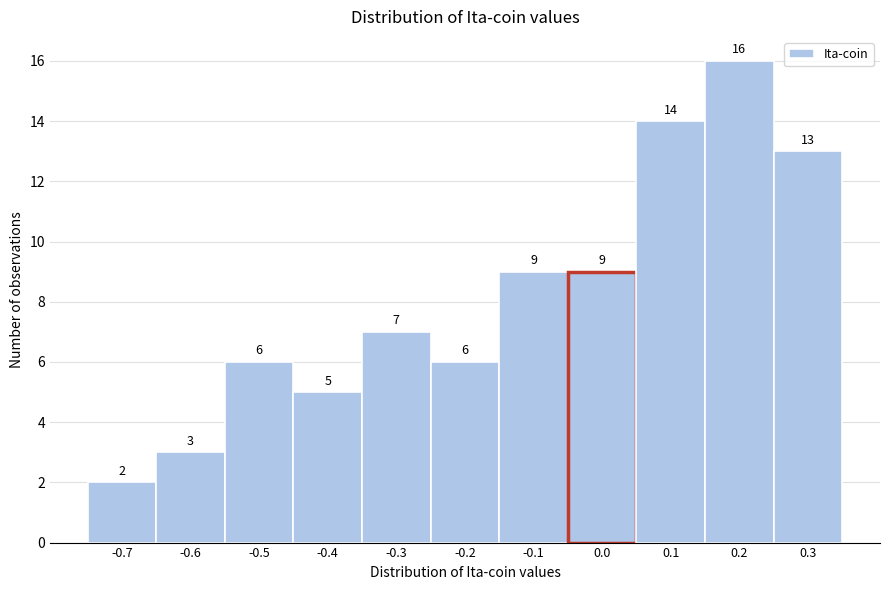

Reading left to right, extract all data points from this chart.

-0.7=2	-0.6=3	-0.5=6	-0.4=5	-0.3=7	-0.2=6	-0.1=9	0.0=9	0.1=14	0.2=16	0.3=13